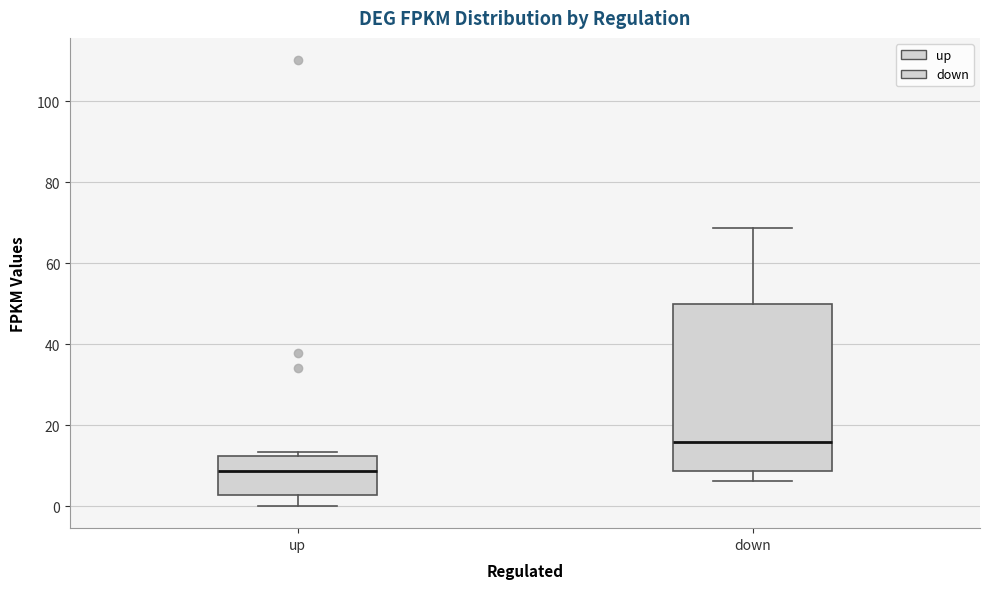

Reading left to right, transcribe this box plot: for each box, give where its median line is, the range the box spans, and where its two whiskers end, as read against the y-axis. The values are not printed on the chart, so give them approximately, as read against the axis.

up: median 8, box 2 to 12, whiskers 0 to 14
down: median 16, box 8 to 50, whiskers 6 to 68